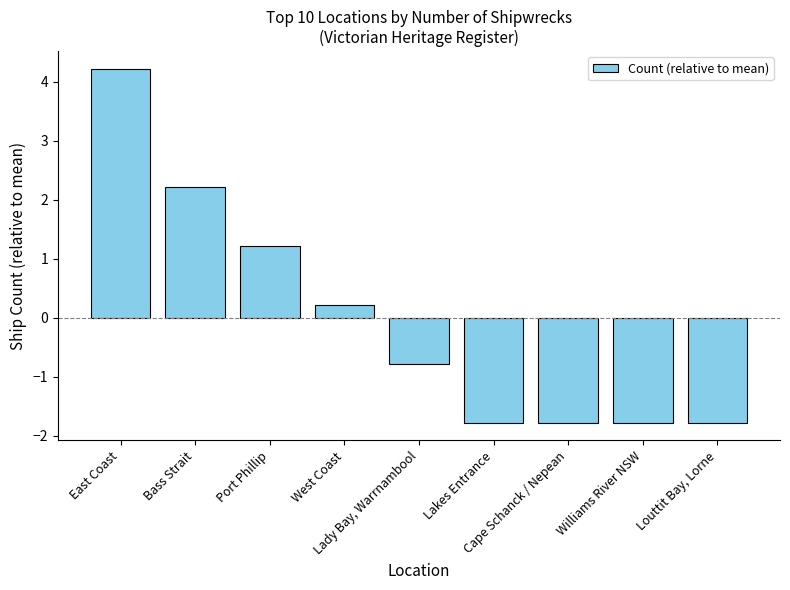

Reading left to right, extract all data points from this chart.

East Coast=4.2	Bass Strait=2.2	Port Phillip=1.2	West Coast=0.2	Lady Bay, Warrnambool=-0.8	Lakes Entrance=-1.8	Cape Schanck / Nepean=-1.8	Williams River NSW=-1.8	Louttit Bay, Lorne=-1.8